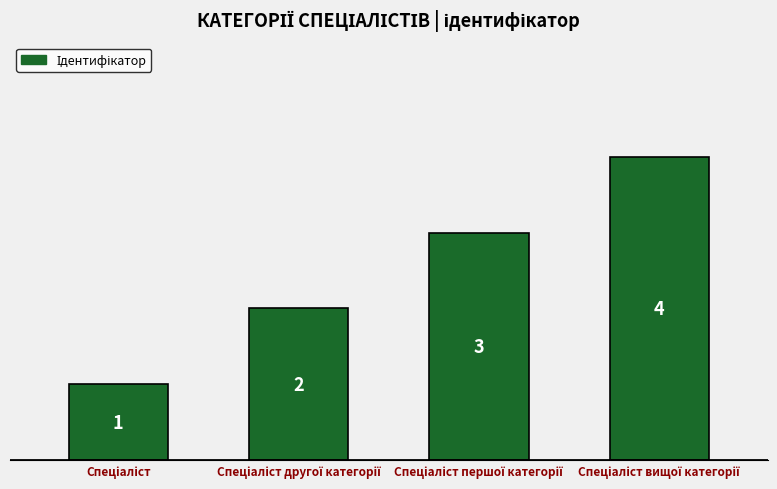

What is the maximum value shown in the chart?

4